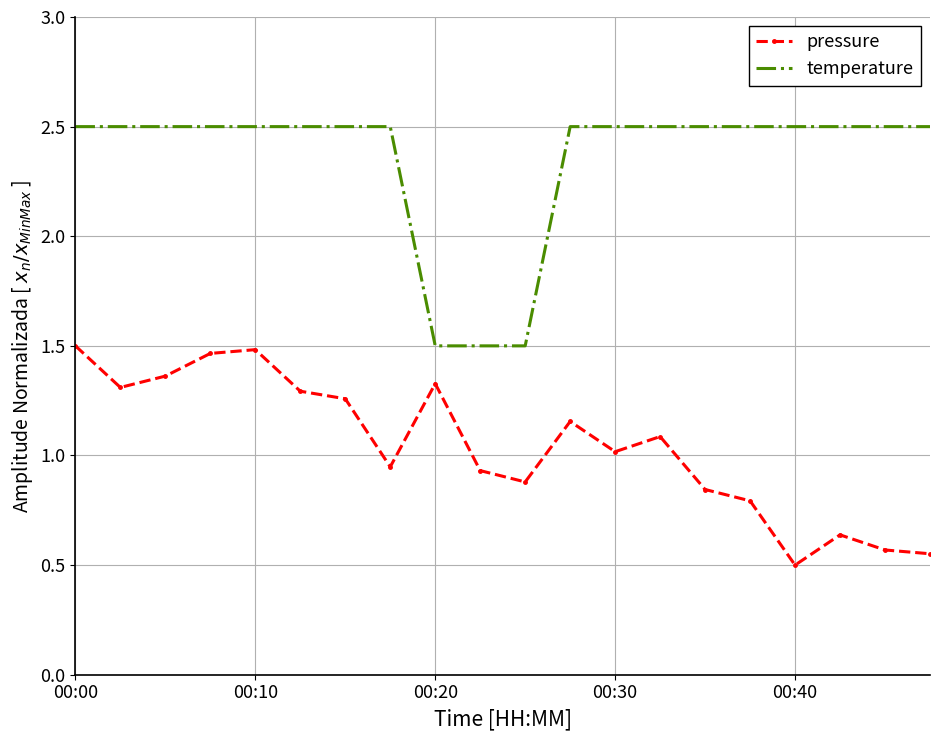

Which series has the largest total across all categories?

temperature